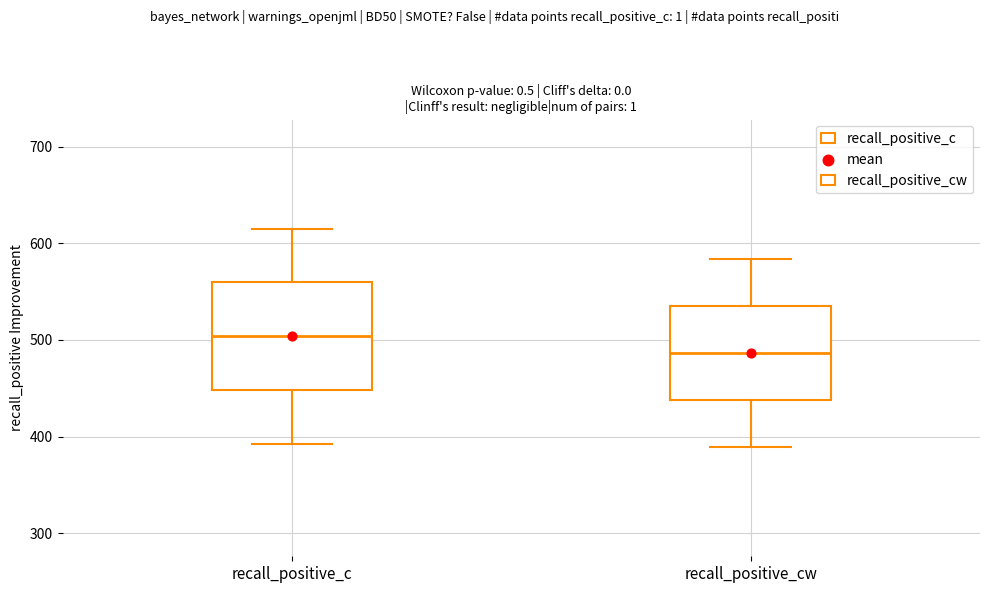

Reading left to right, transcribe this box plot: for each box, give where its median line is, the range the box spans, and where its two whiskers end, as read against the y-axis. The values are not printed on the chart, so give them approximately, as read against the axis.

recall_positive_c: median 500, box 450 to 560, whiskers 390 to 620
recall_positive_cw: median 490, box 440 to 530, whiskers 390 to 580